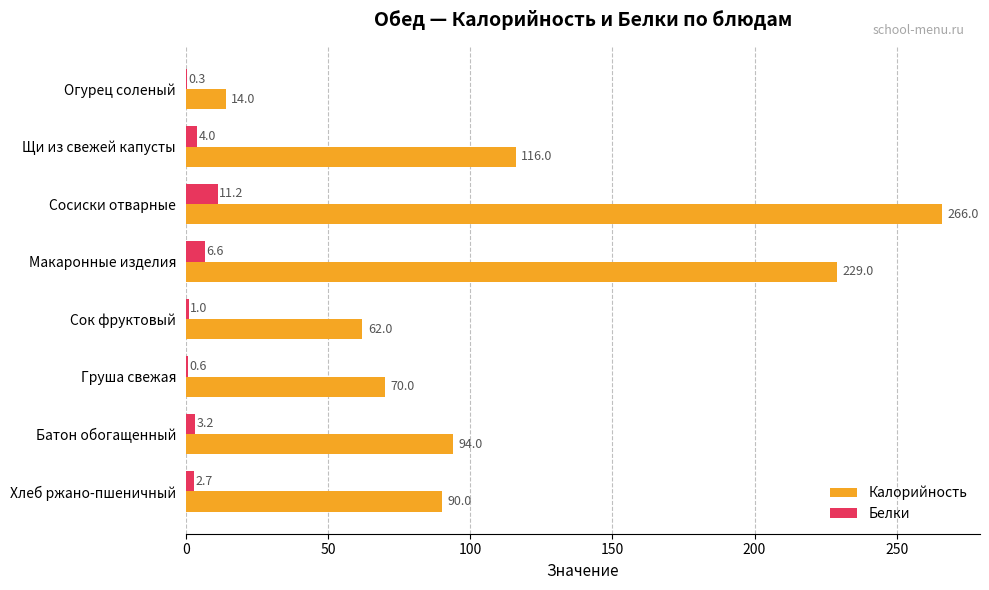

At which category is the sum across all series the highest?

Сосиски отварные